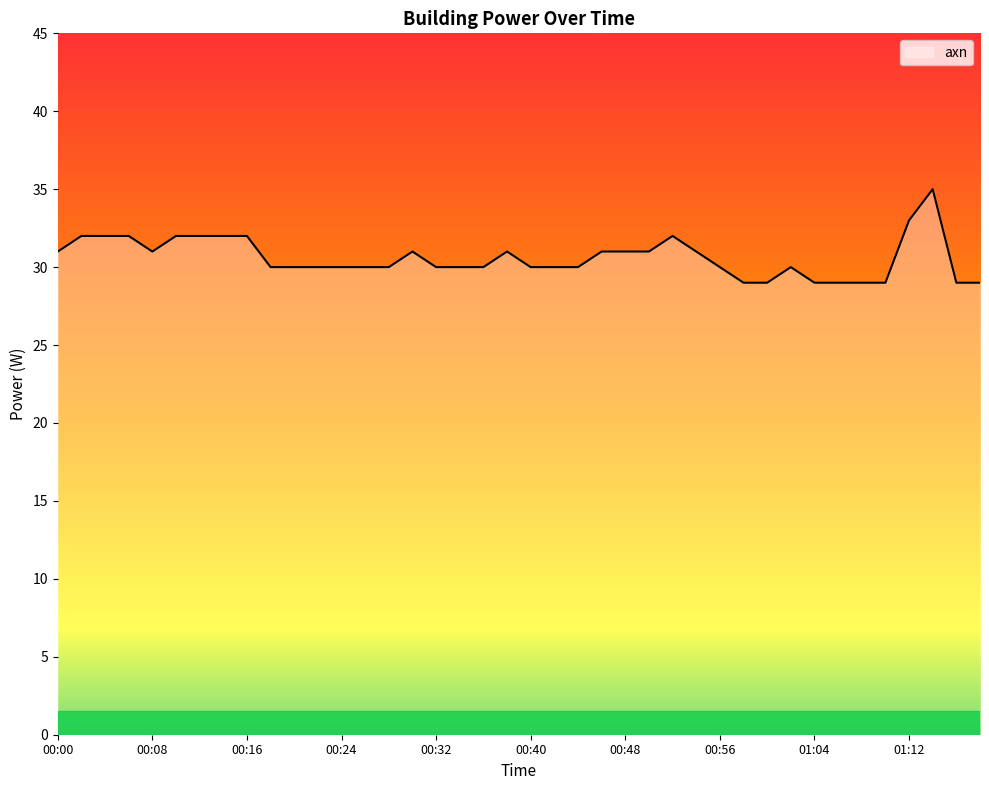

What is the difference between the maximum and minimum values?

6